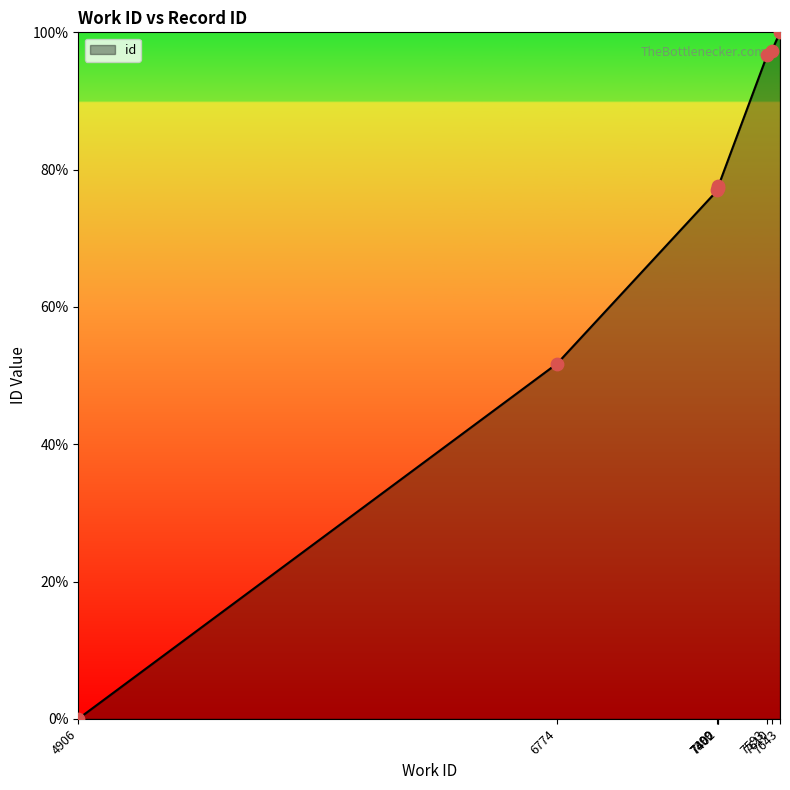

What is the sum of all values?

577.6